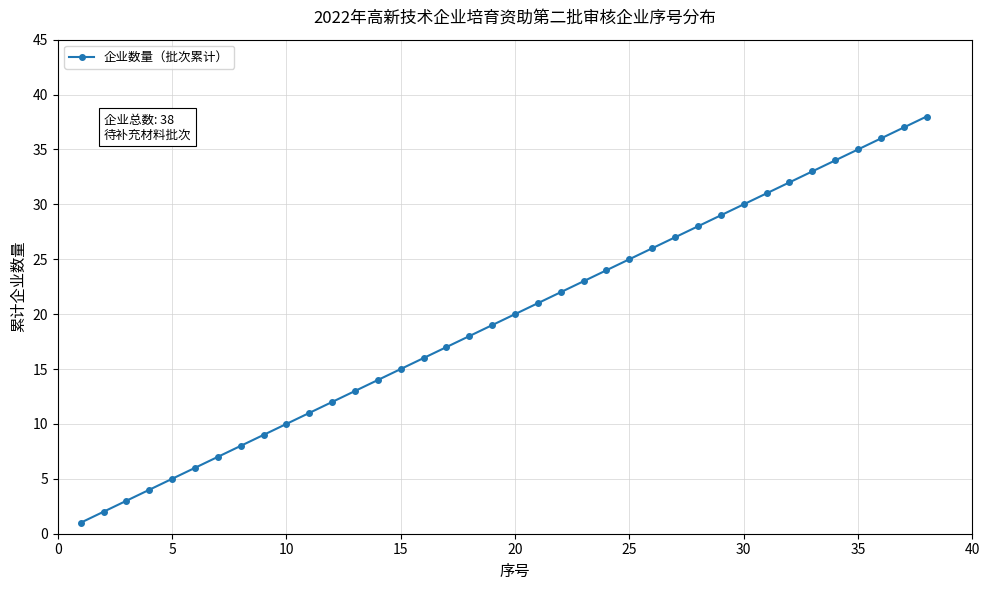

What is the difference between the second highest and second lowest values?

35